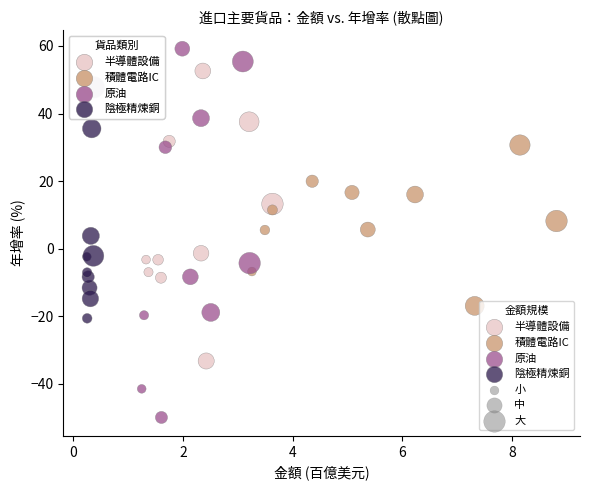

Which series has the widest spread of Y values?

原油